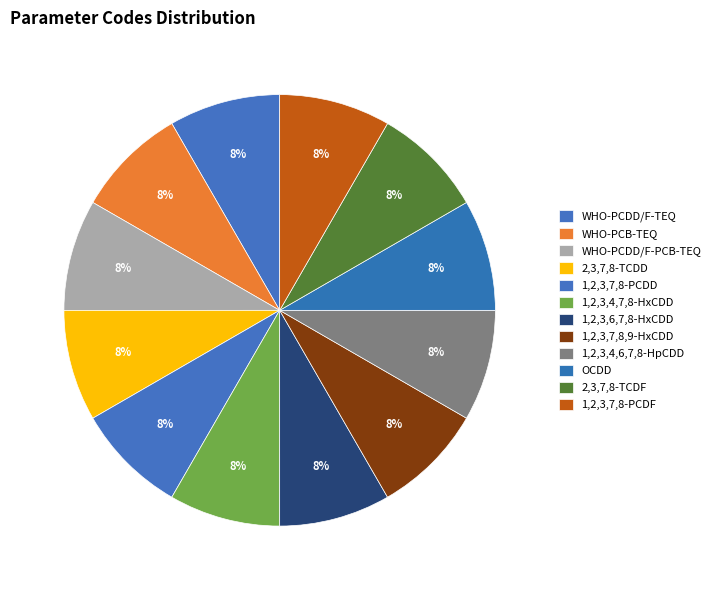

To the nearest percent, what is the average slice percentage?

8%